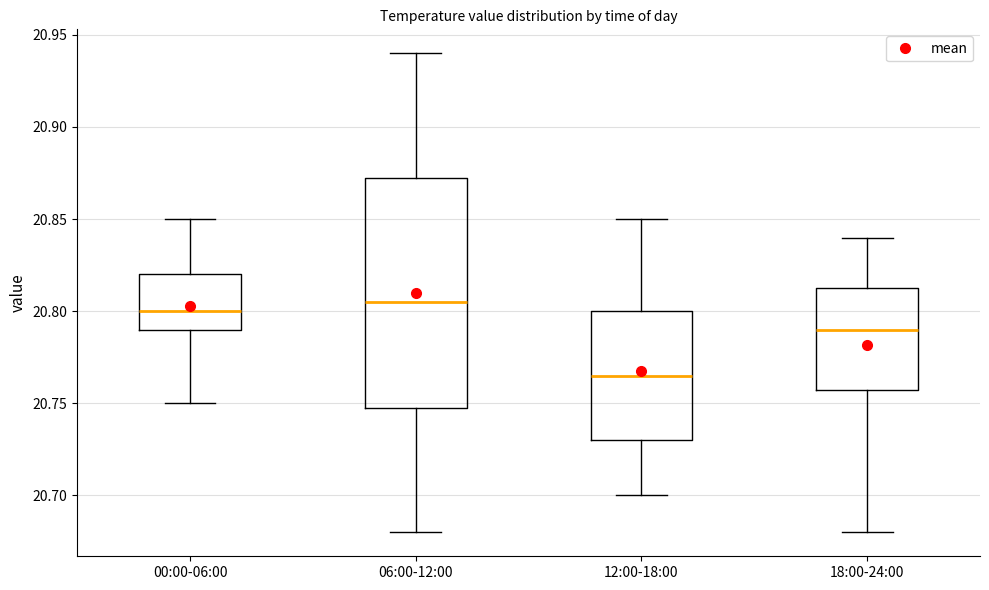

Reading left to right, transcribe this box plot: for each box, give where its median line is, the range the box spans, and where its two whiskers end, as read against the y-axis. The values are not printed on the chart, so give them approximately, as read against the axis.

00:00-06:00: median 20.800, box 20.790 to 20.820, whiskers 20.750 to 20.850
06:00-12:00: median 20.805, box 20.750 to 20.875, whiskers 20.680 to 20.940
12:00-18:00: median 20.765, box 20.730 to 20.800, whiskers 20.700 to 20.850
18:00-24:00: median 20.790, box 20.760 to 20.815, whiskers 20.680 to 20.840